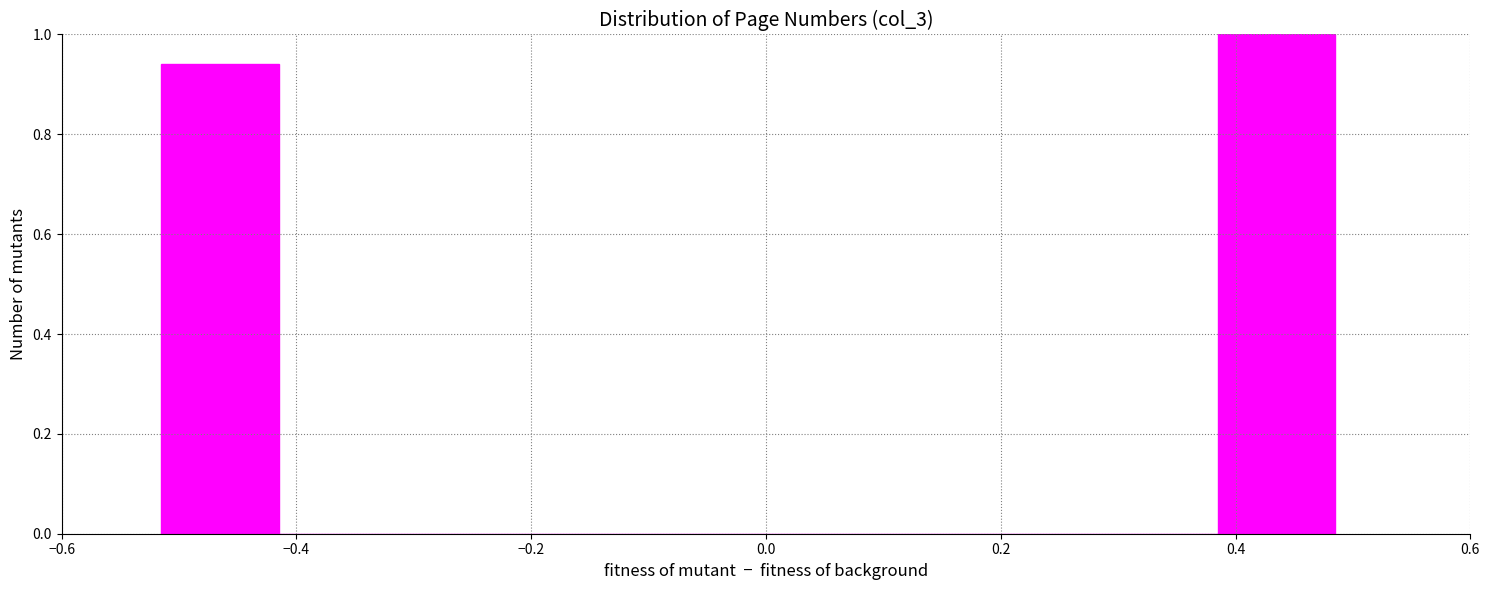

What is the height of the bar covering -0.52 to -0.42 on the x-axis? Neither the bar edges nor the heights are printed on the chart, so give them approximately, as read against the axes.

0.94